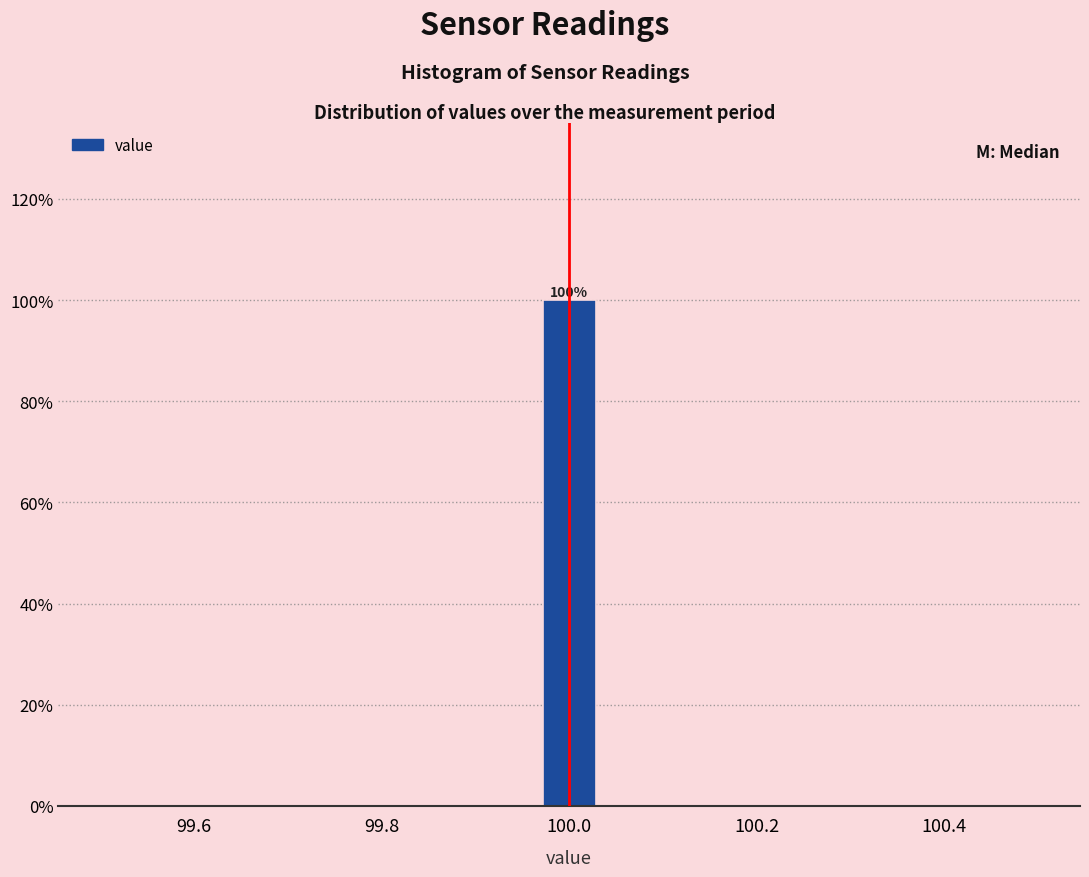

Around what value on the x-axis is the tallest bar? Give the approximate position of its centre, as read against the axis.

100.00